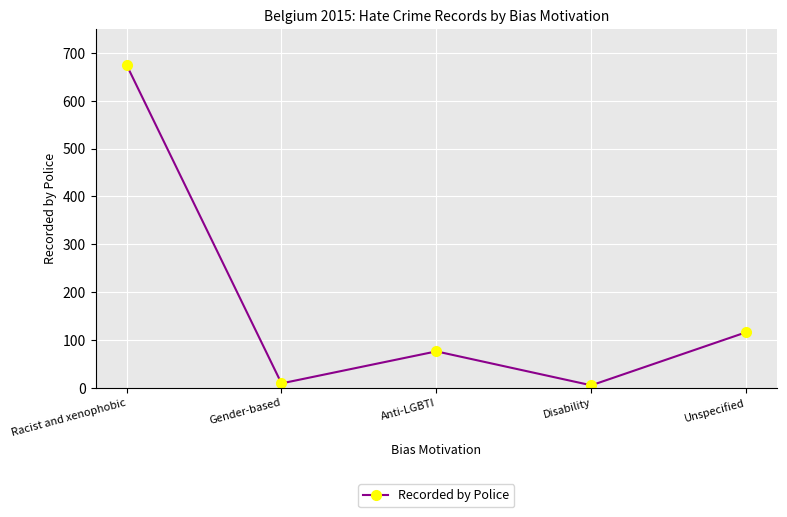

Which category has the highest value across all series?

Racist and xenophobic